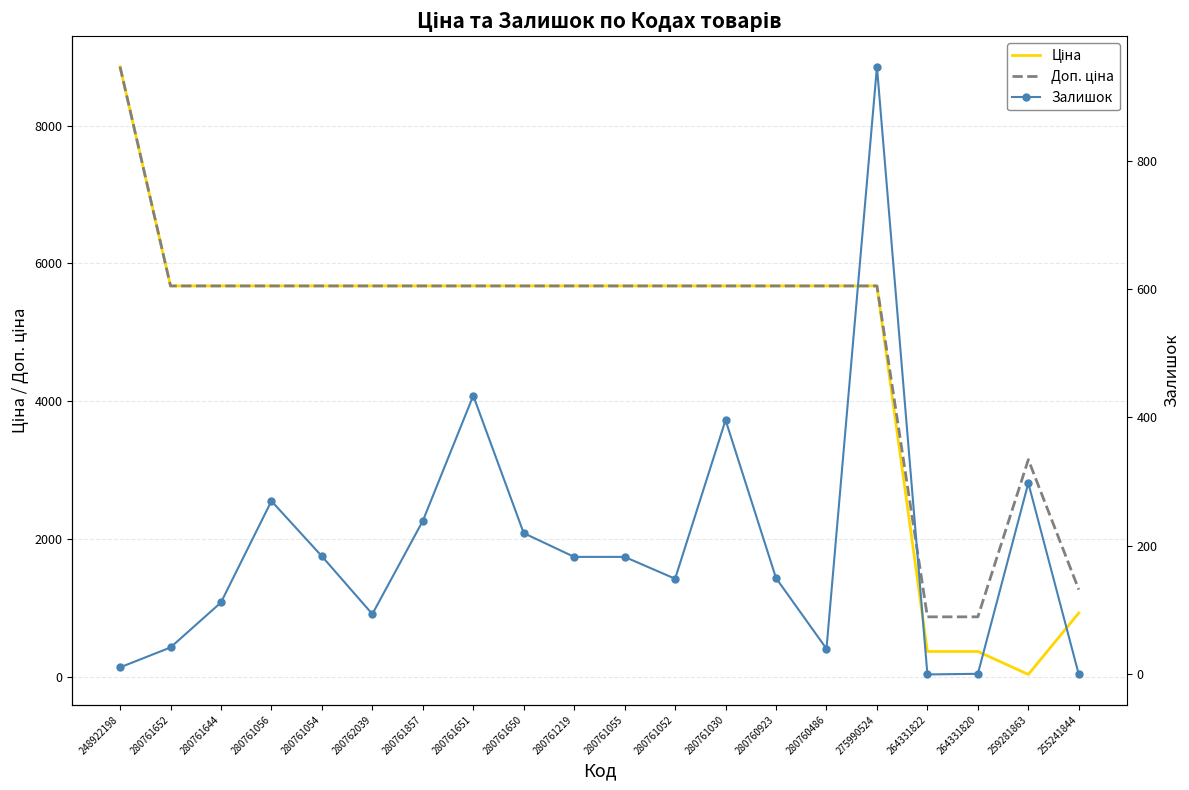

At 280761030, list the series in order from largest to smallest.

Ціна, Доп. ціна, Залишок